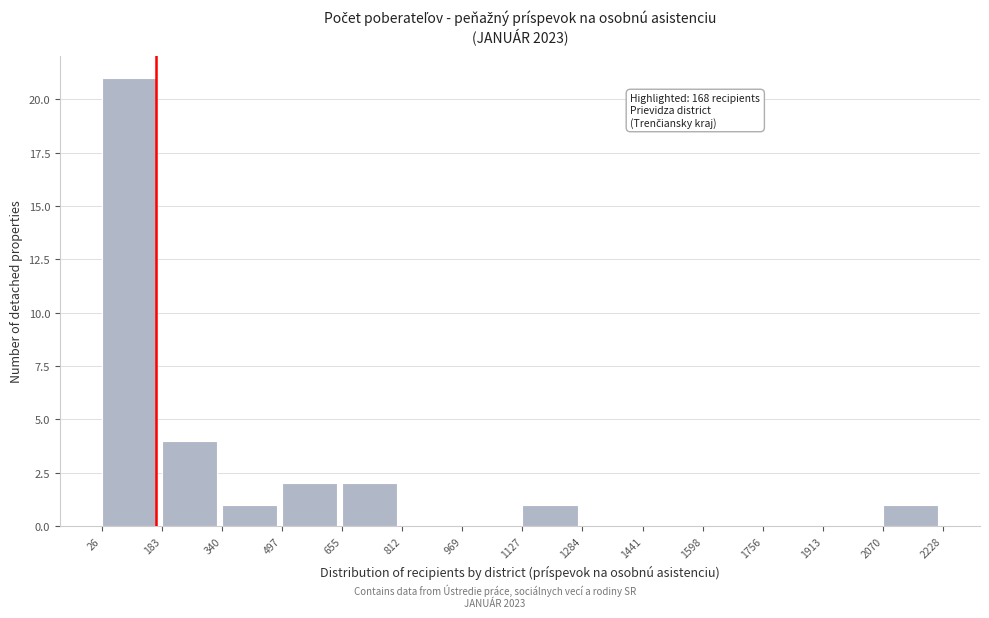

Over which range of the x-axis is the bar tallest?

26 to 183